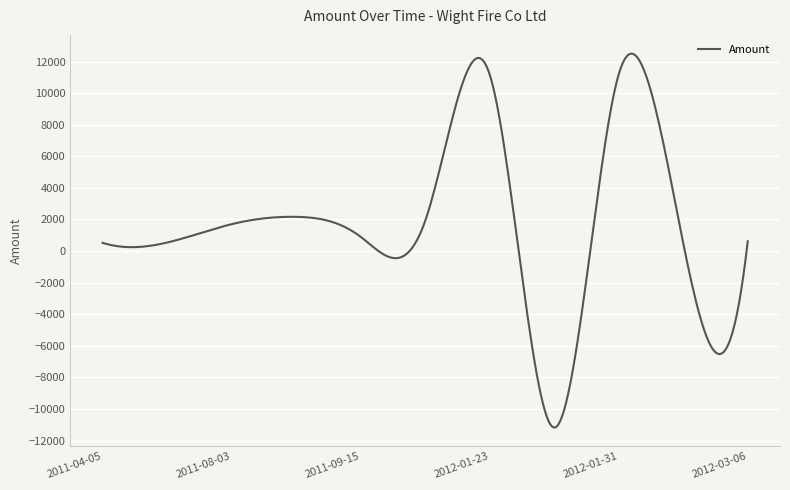

What is the minimum value shown in the chart?

-11174.6